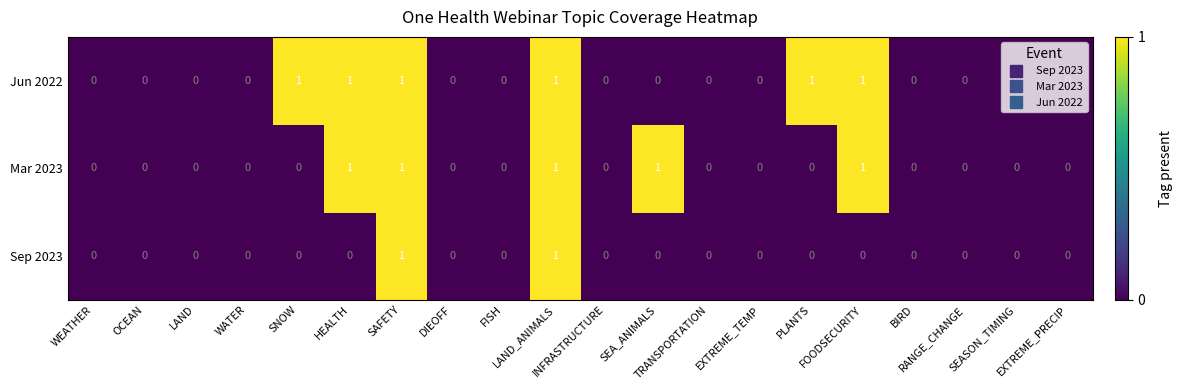

List the series in order of their overall mean, lowest first.

Sep 2023, Mar 2023, Jun 2022